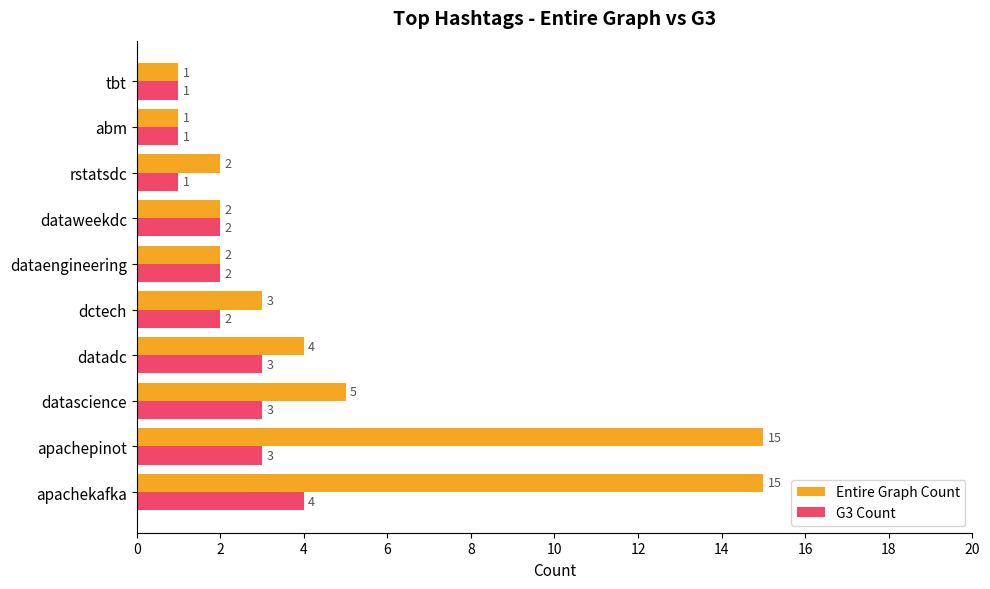

At which label is Entire Graph Count closest to 8?

datascience